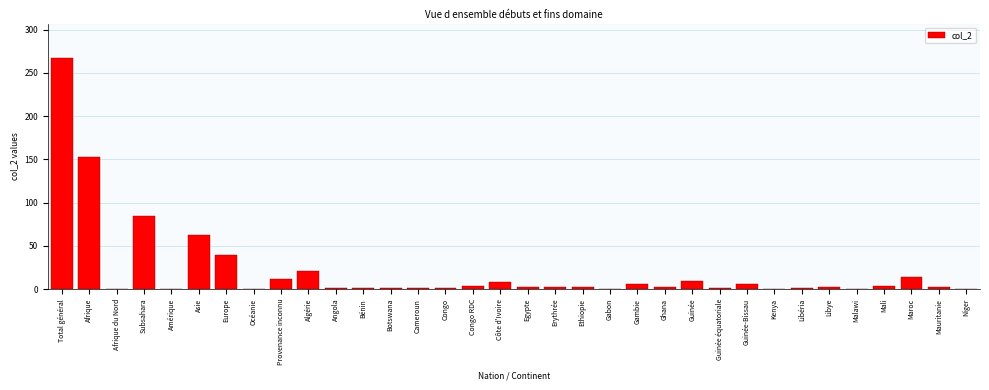

Which has a higher value, Guinée or Océanie?

Guinée